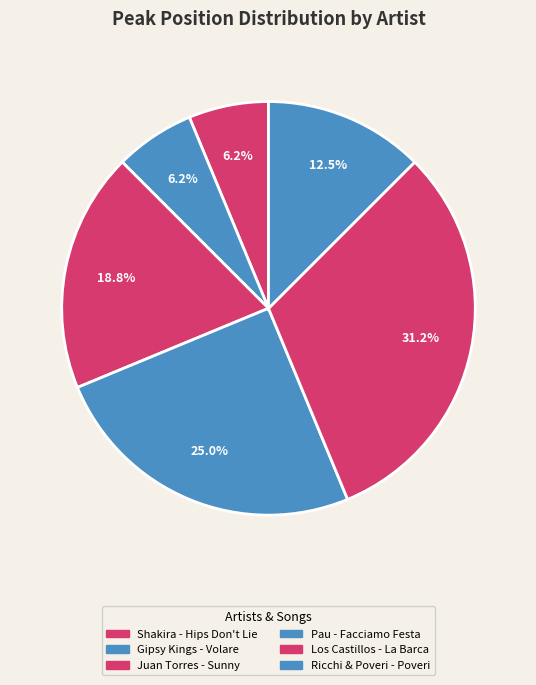

What is the change in value from Shakira - Hips Don't Lie to Juan Torres - Sunny?

+2